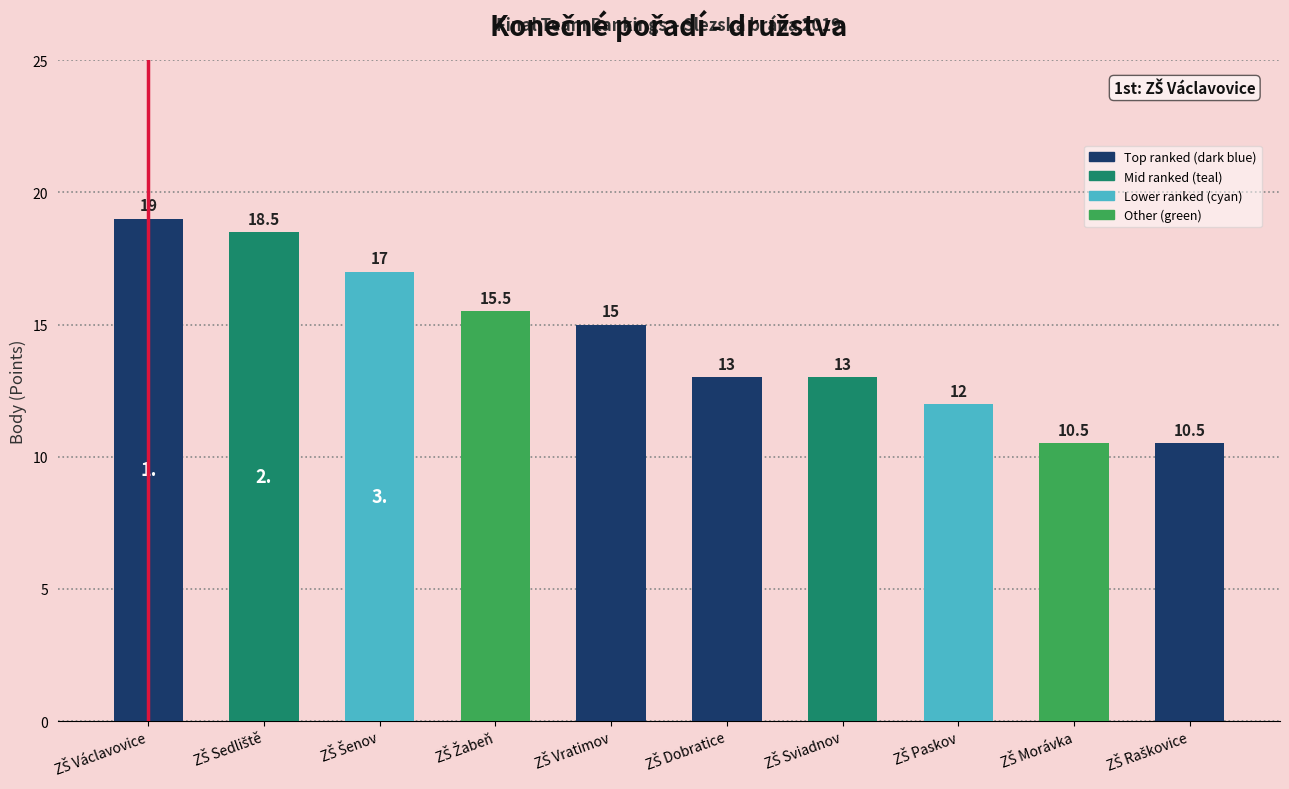

What is the value of the 3rd bar from the left?

17.0